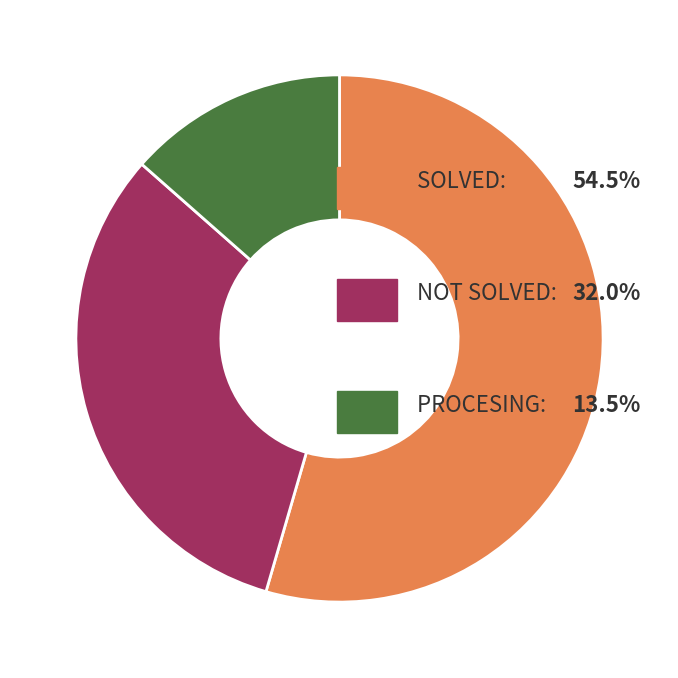

Is there a majority slice in this chart?

Yes